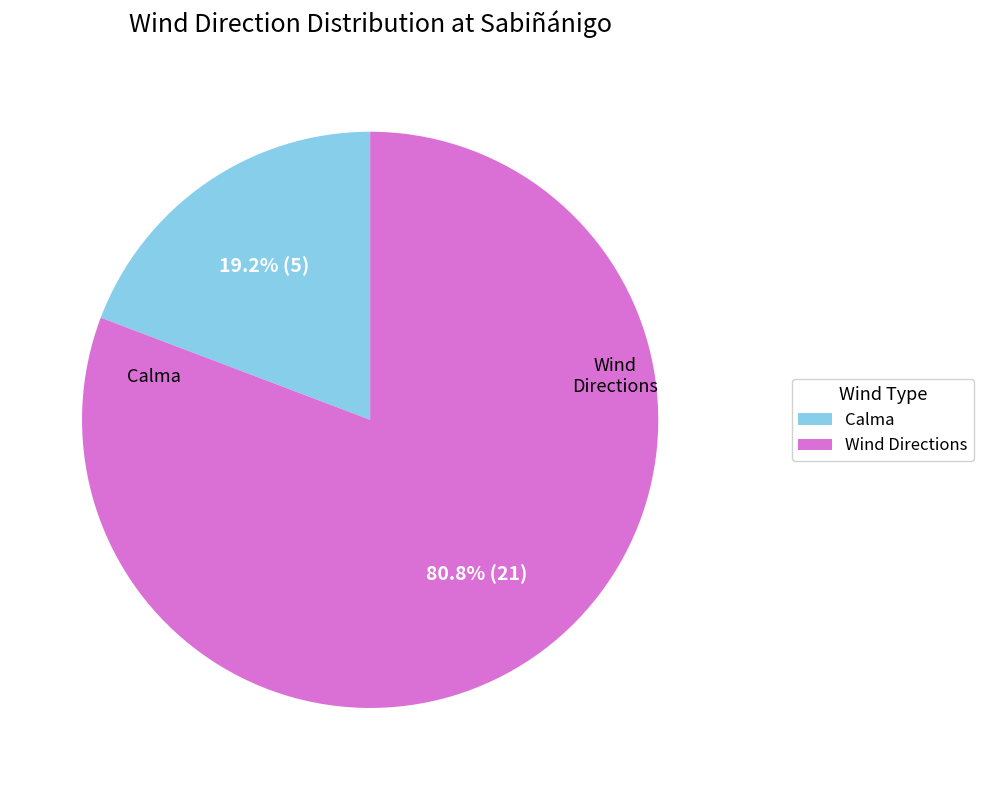

Count the number of slices in the pie.

2